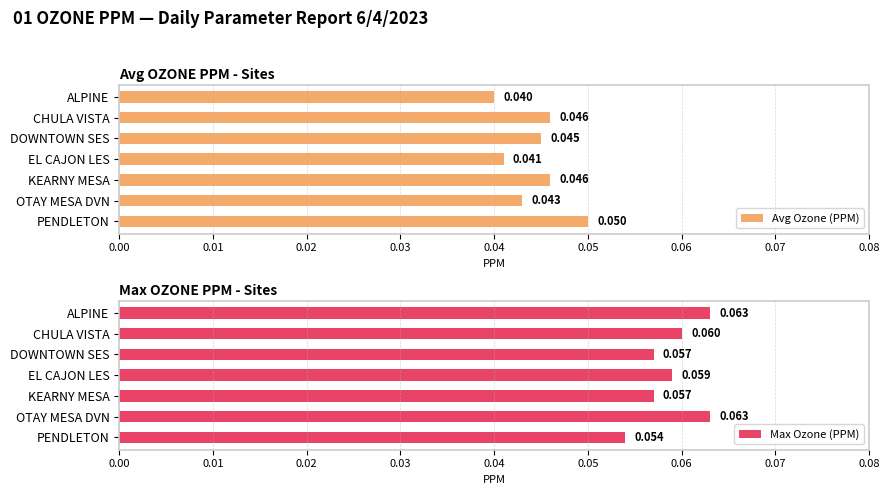

What is the value of the Max Ozone (PPM) bar at the 2nd from the left?

0.1